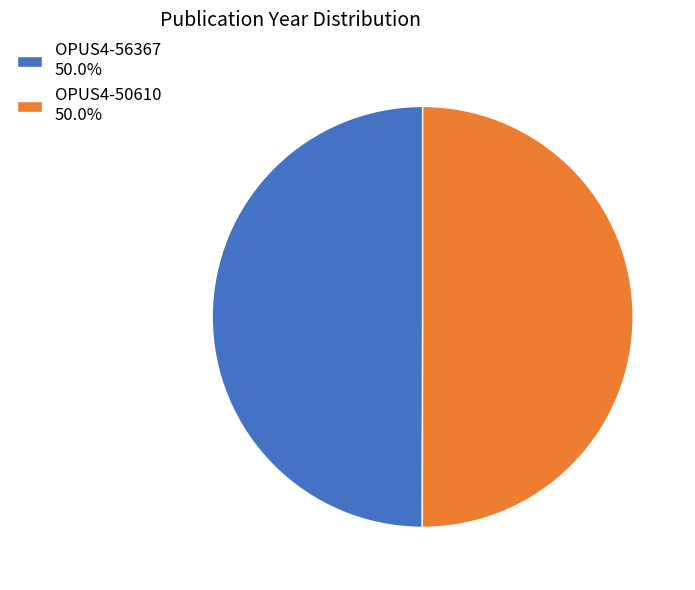

True or false: OPUS4-50610 accounts for 37% of the total.

False